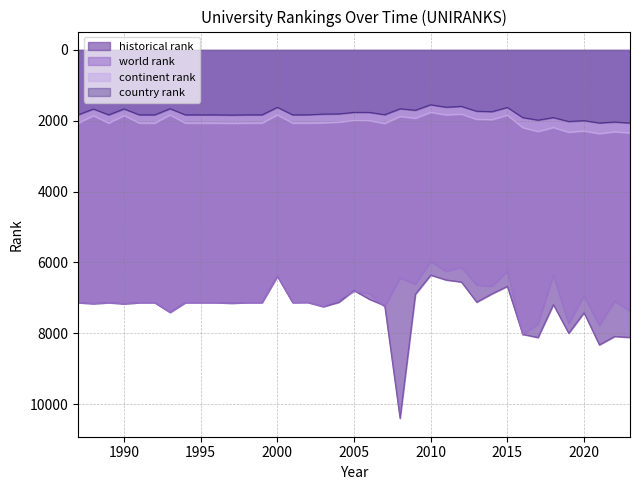

What is the approximate value of world rank at 1989?

7132.0